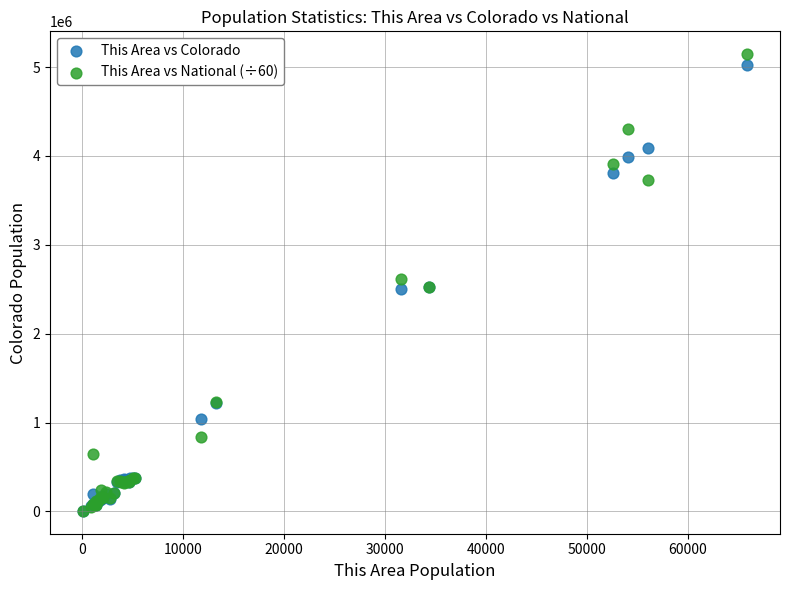

What are all the series names shown in the legend?

This Area vs Colorado, This Area vs National (÷60)